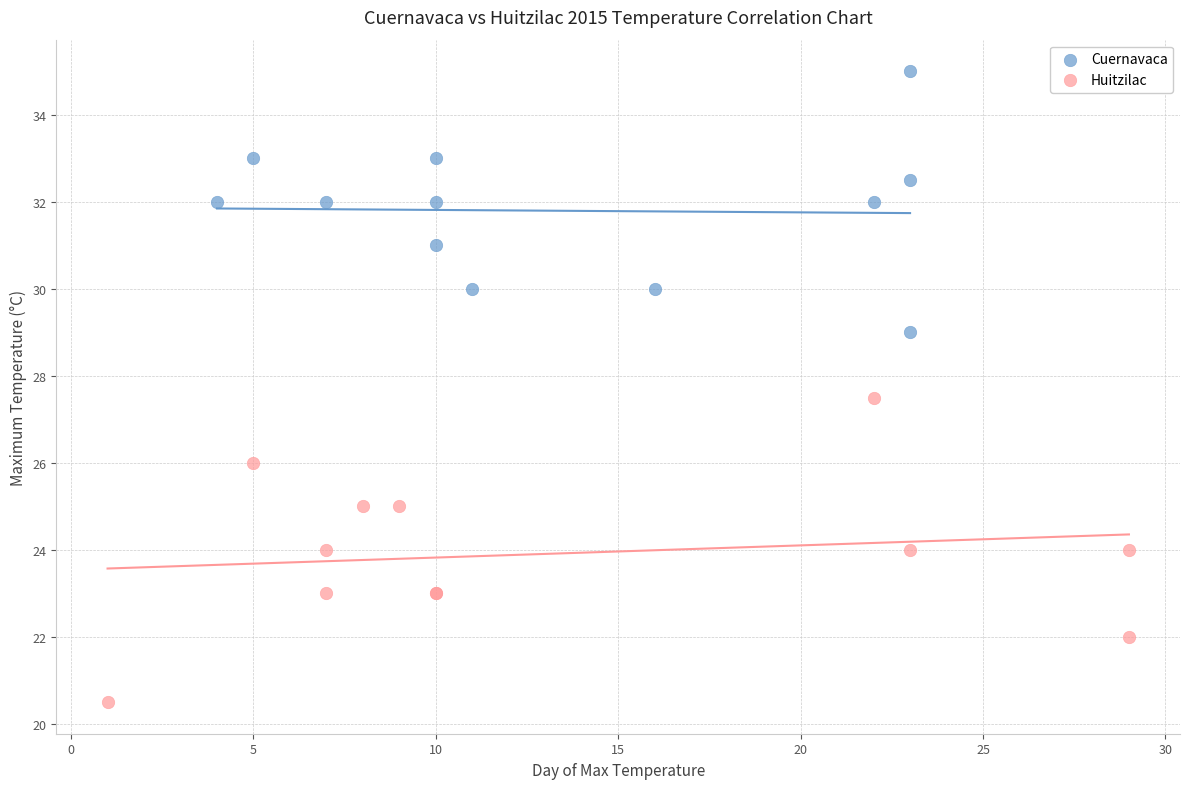

Which series reaches the minimum Y coordinate?

Huitzilac